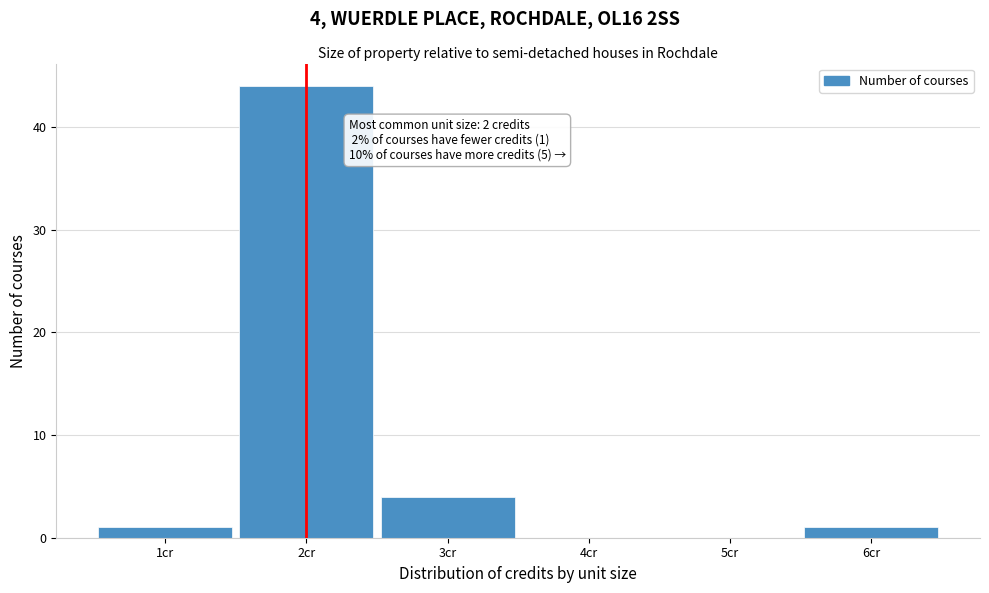

Reading left to right, list all the values displayed in this chart.

1cr=1	2cr=44	3cr=4	4cr=0	5cr=0	6cr=1